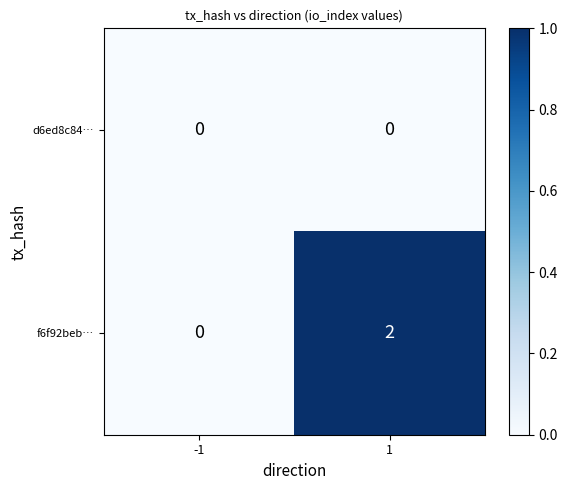

Rank the series at 1 from lowest to highest value.

d6ed8c84…, f6f92beb…